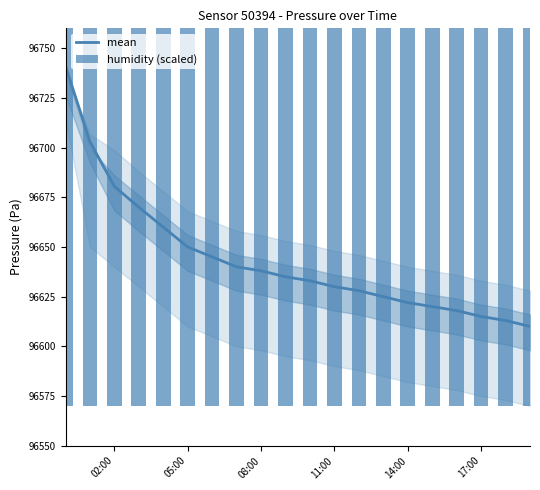

What is the minimum value for mean?

96610.0